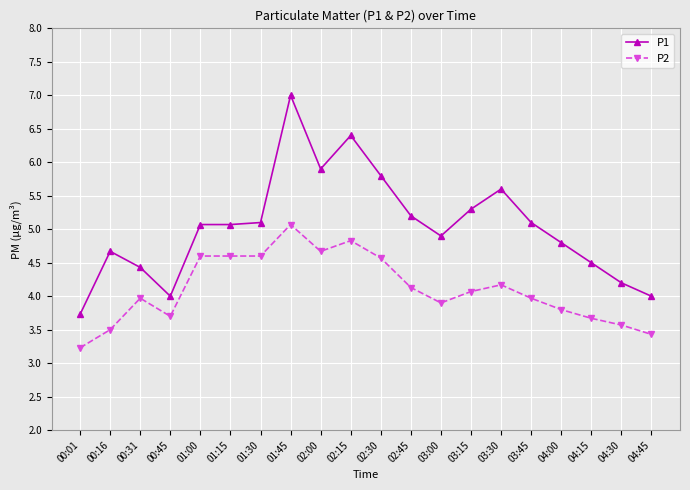

The P2 series shows 7.3 at 02:15. True or false?

False